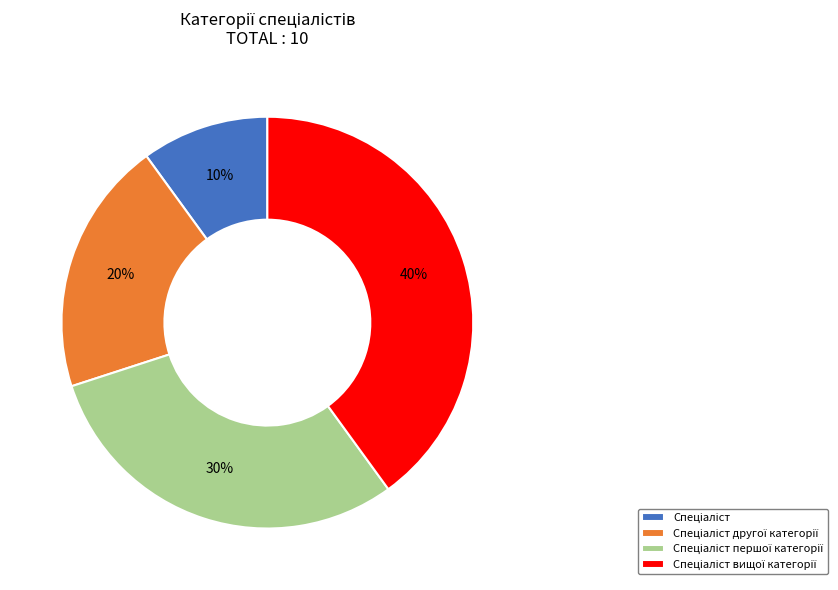

How many slices are in this pie chart?

4